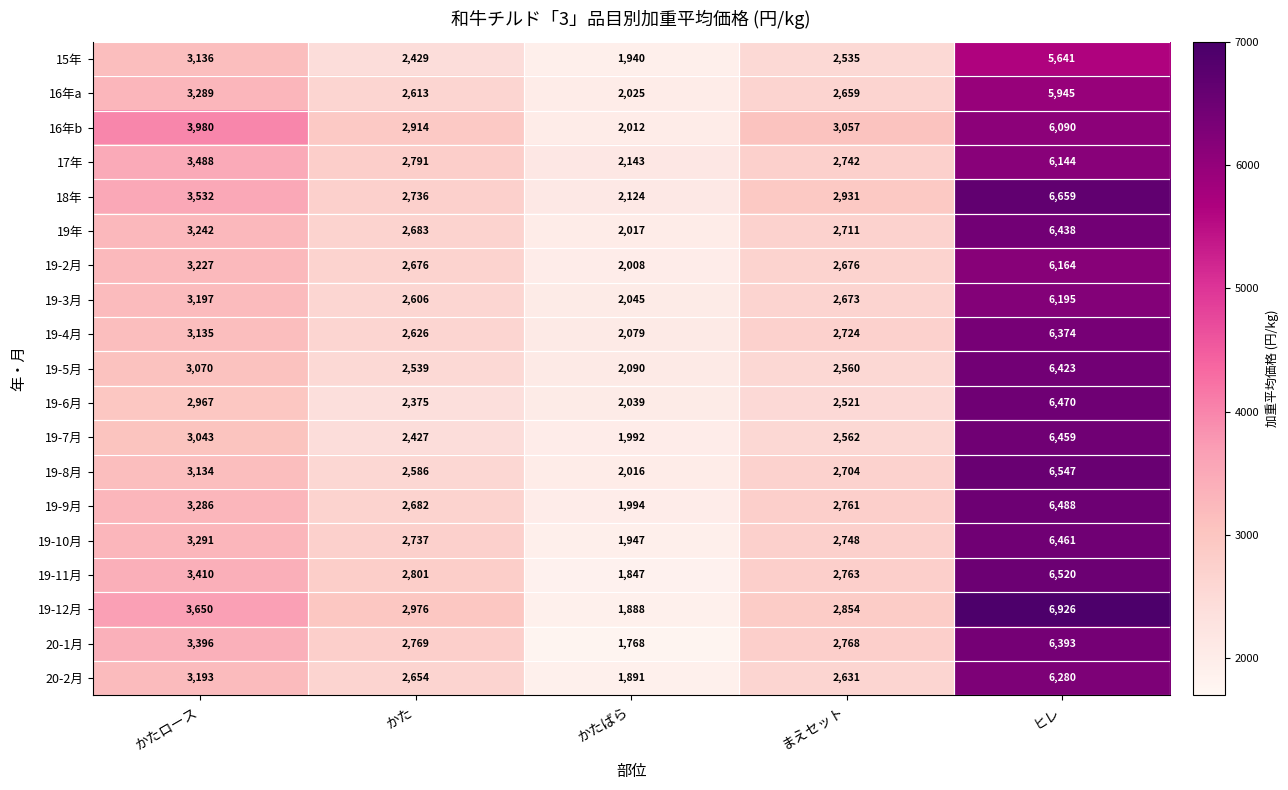

At which category is the sum across all series the highest?

ヒレ